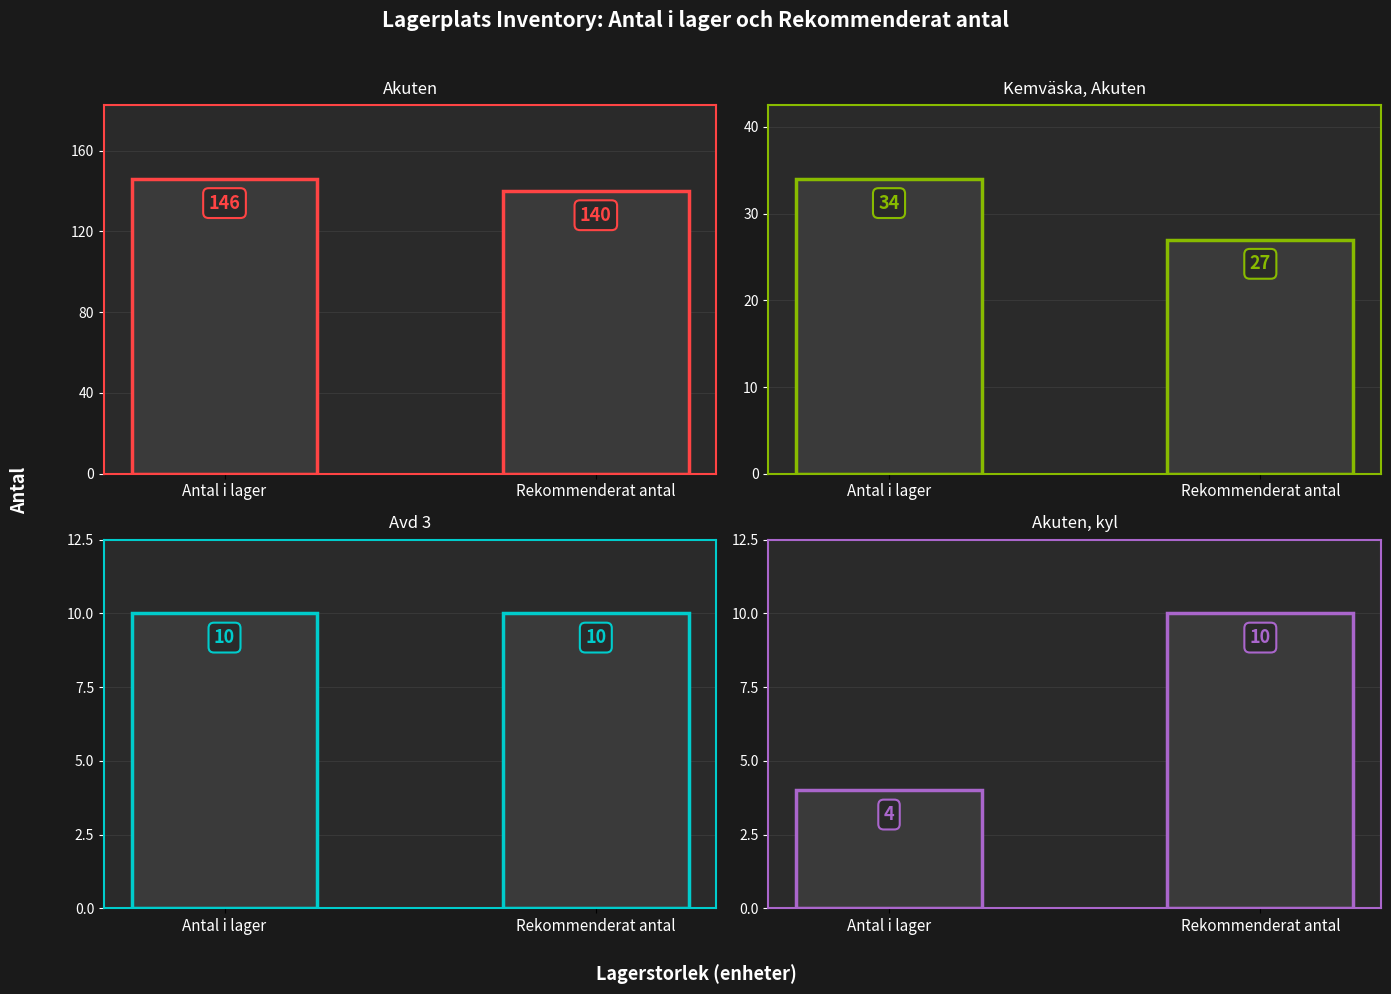

At Rekommenderat antal, list the series in order from smallest to largest.

Avd 3, Akuten, kyl, Kemväska, Akuten, Akuten